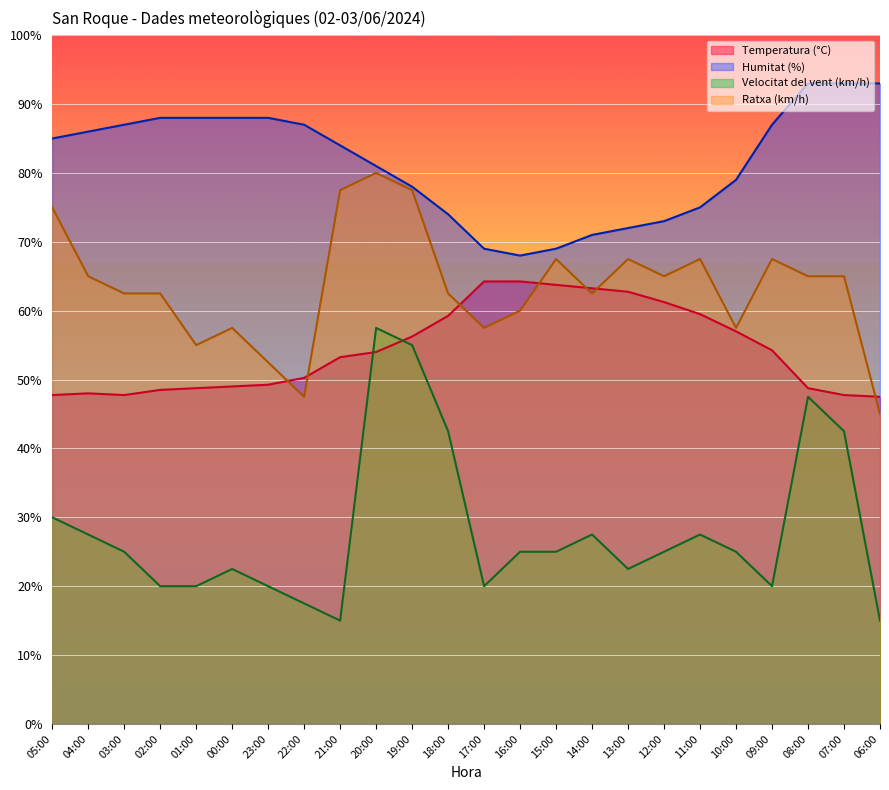

Which category has the lowest value in the Temperatura (°C) series?

06:00